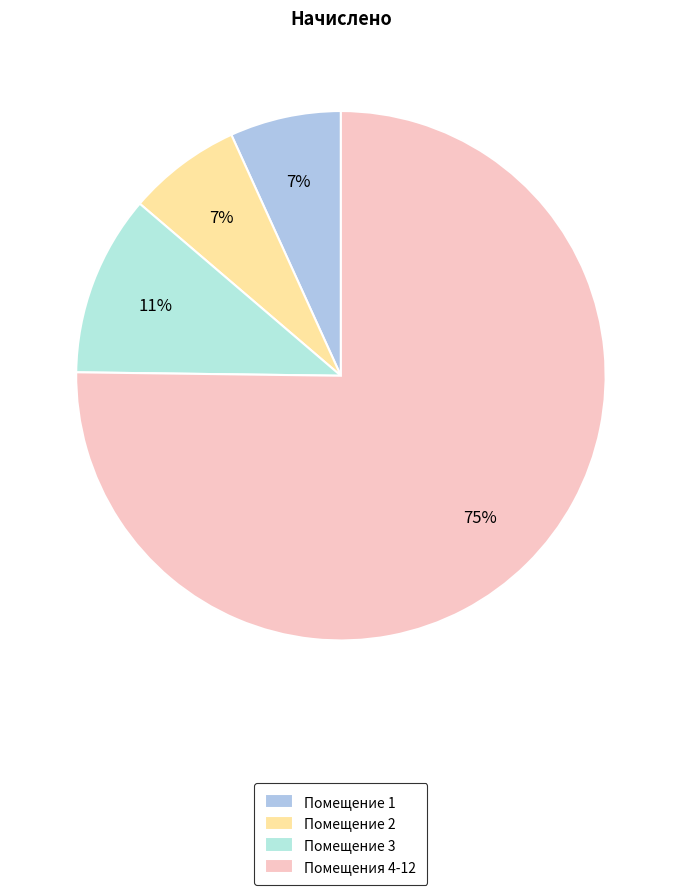

What is the largest slice in the pie chart?

Помещения 4-12